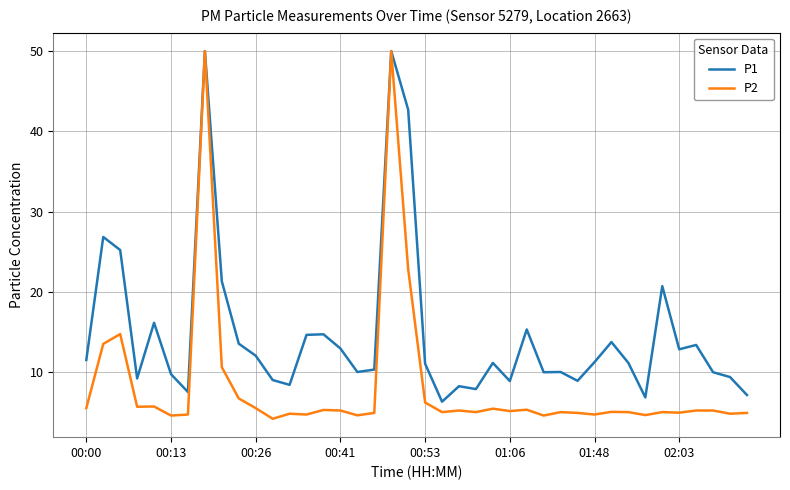

Which series has the largest total across all categories?

P1